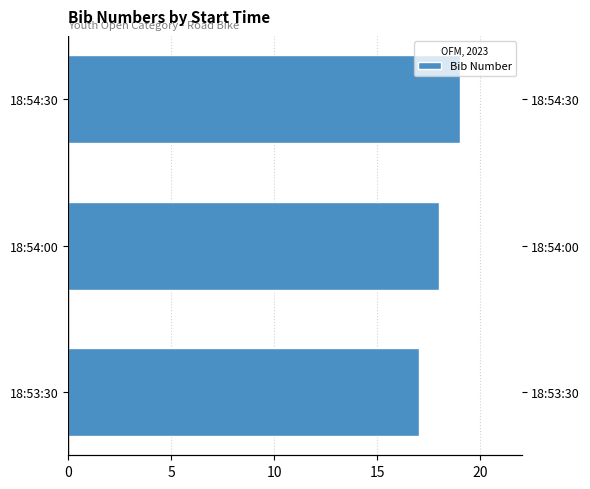

What is the value of the 3rd bar from the left?

19